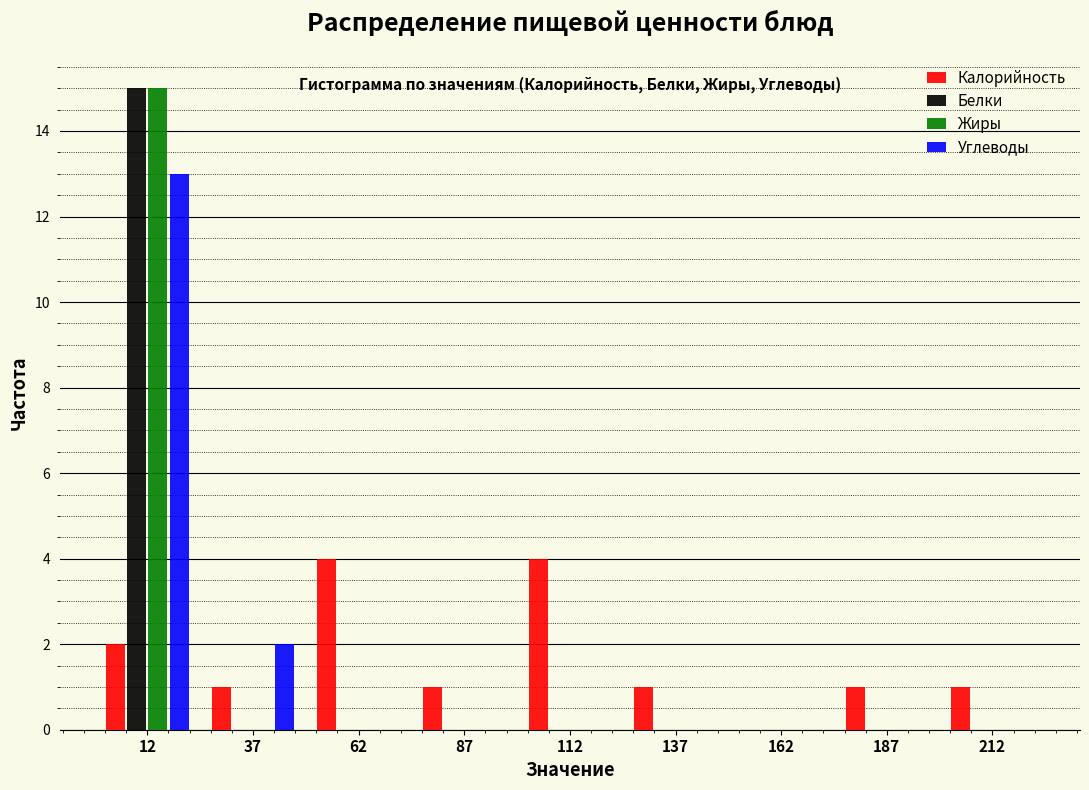

Reading left to right, transcribe this chart: for each range on the x-axis, give the height of each series' bar. The values are not printed on the chart, so give them approximately, as read against the axis.

0 to 25: Калорийность=2	Белки=15	Жиры=15	Углеводы=13
25 to 50: Калорийность=1	Белки=0	Жиры=0	Углеводы=2
50 to 75: Калорийность=4	Белки=0	Жиры=0	Углеводы=0
75 to 100: Калорийность=1	Белки=0	Жиры=0	Углеводы=0
100 to 125: Калорийность=4	Белки=0	Жиры=0	Углеводы=0
125 to 150: Калорийность=1	Белки=0	Жиры=0	Углеводы=0
150 to 175: Калорийность=0	Белки=0	Жиры=0	Углеводы=0
175 to 200: Калорийность=1	Белки=0	Жиры=0	Углеводы=0
200 to 225: Калорийность=1	Белки=0	Жиры=0	Углеводы=0